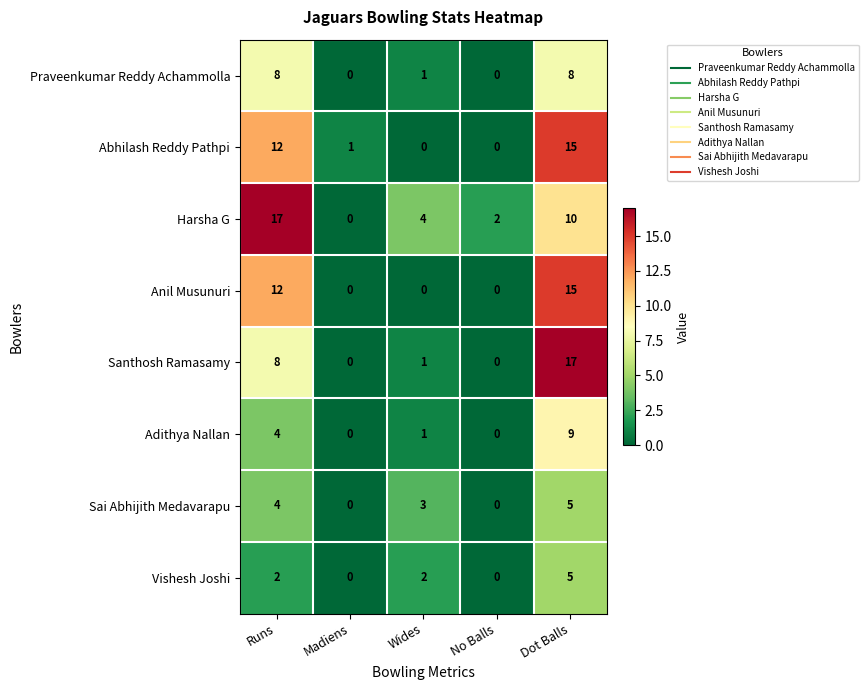

At which label is Harsha G closest to 8?

Dot Balls